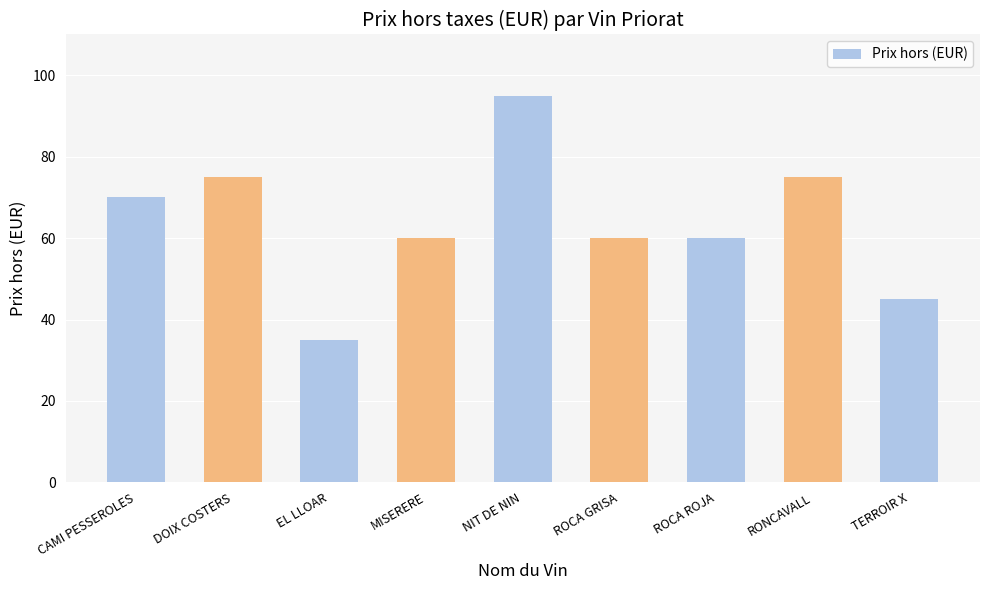

What is the average value?

64